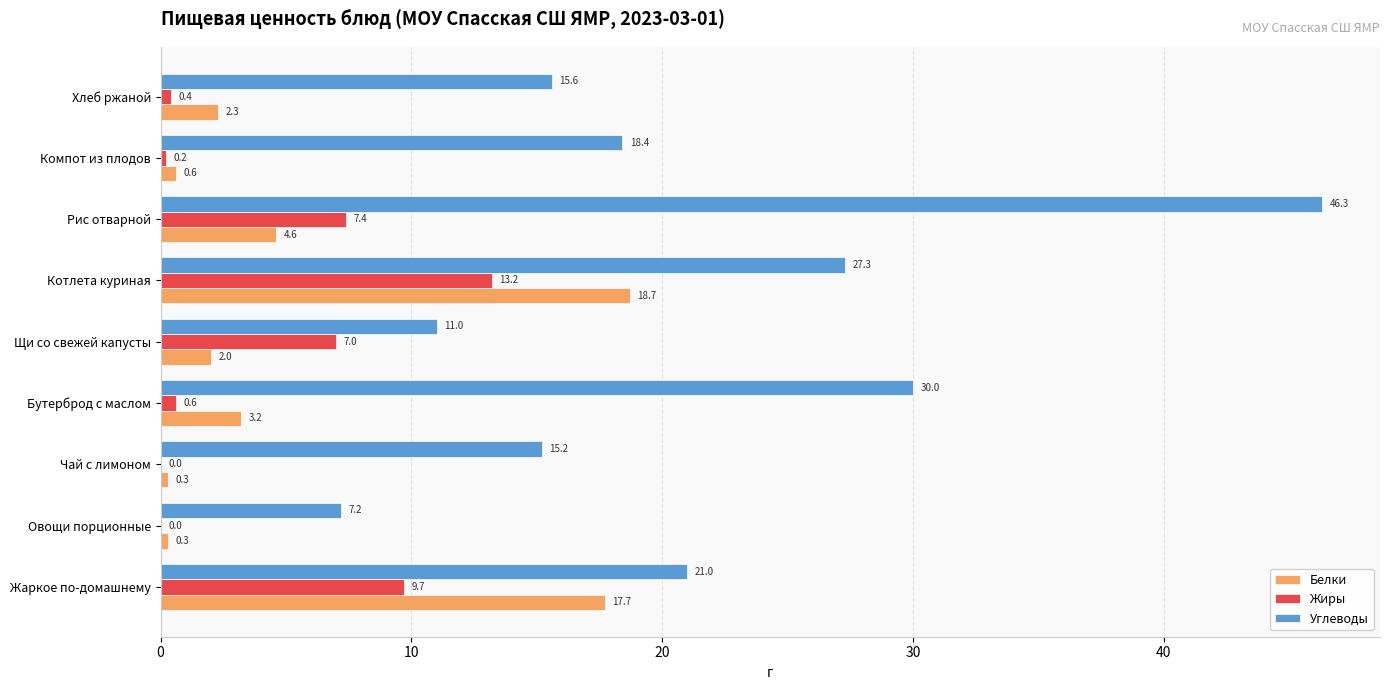

The value of Жиры at Рис отварной is 7.4. True or false?

True